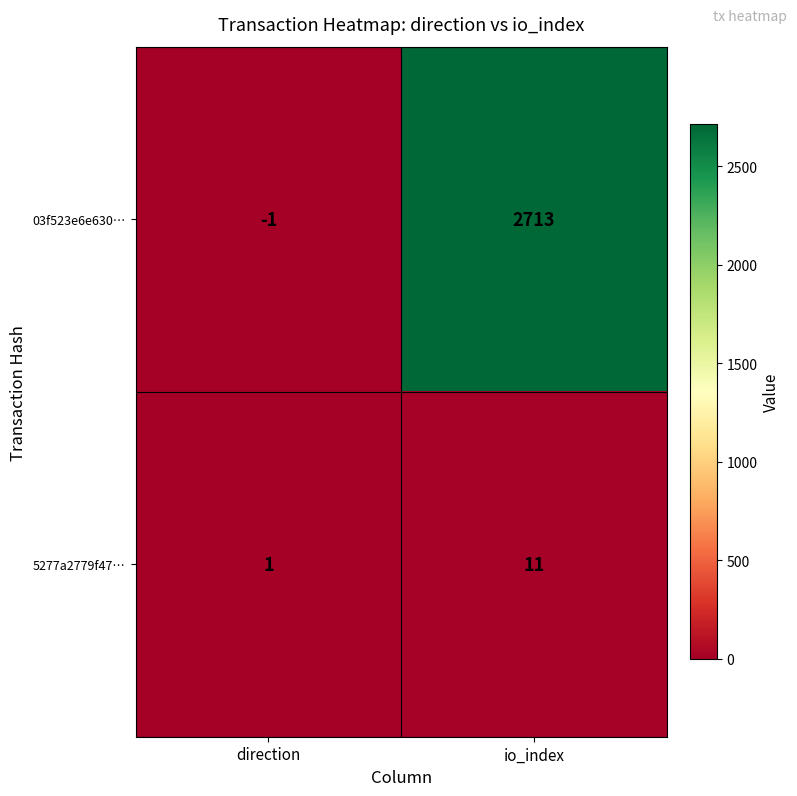

What is the total value across all series at io_index?

2724